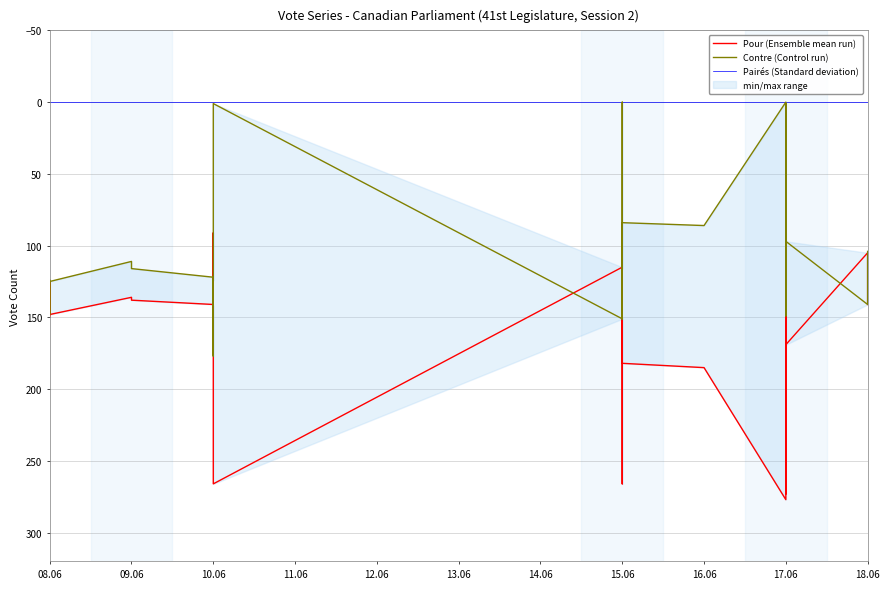

What is the value of the Contre (Control run) point at the 10th from the left?

149